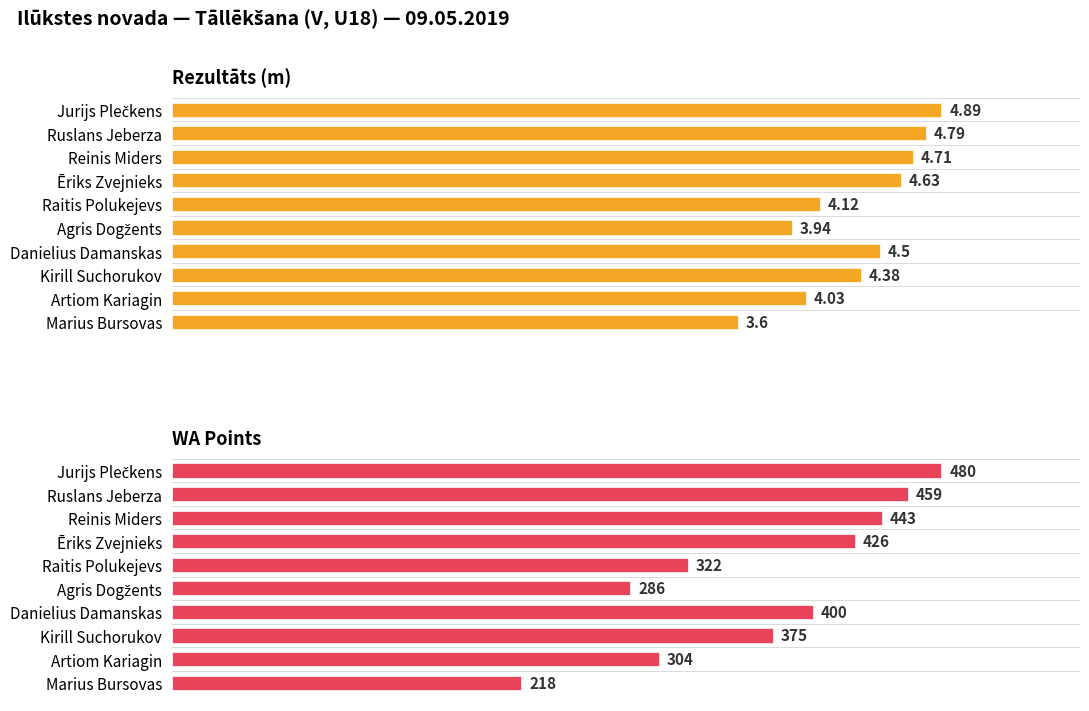

Which has a higher value, Ruslans Jeberza or Artiom Kariagin?

Ruslans Jeberza